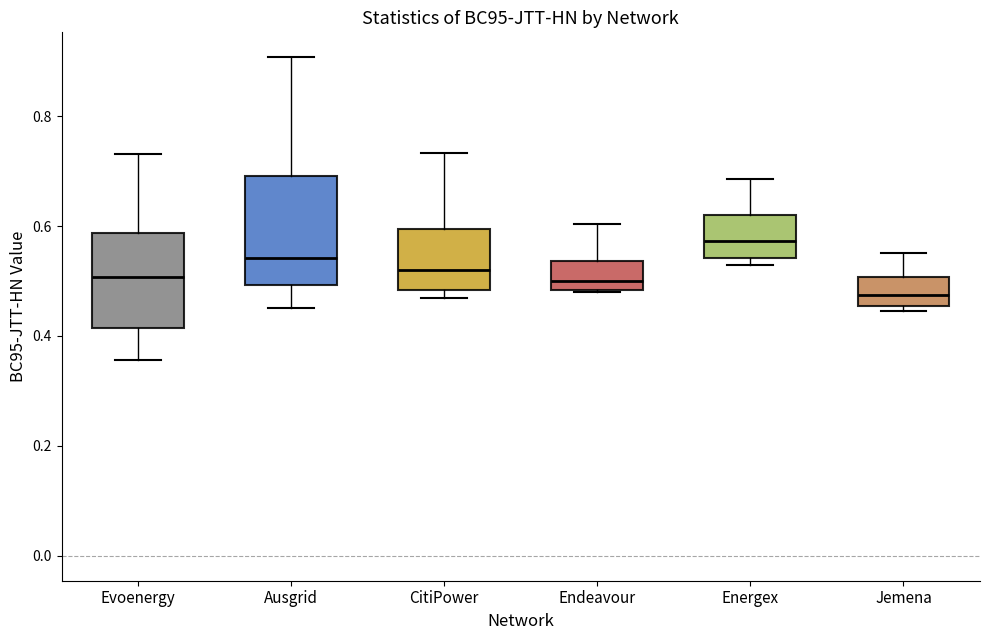

Comparing the boxes themselves (not the whiskers), which one is the tallest?

Ausgrid